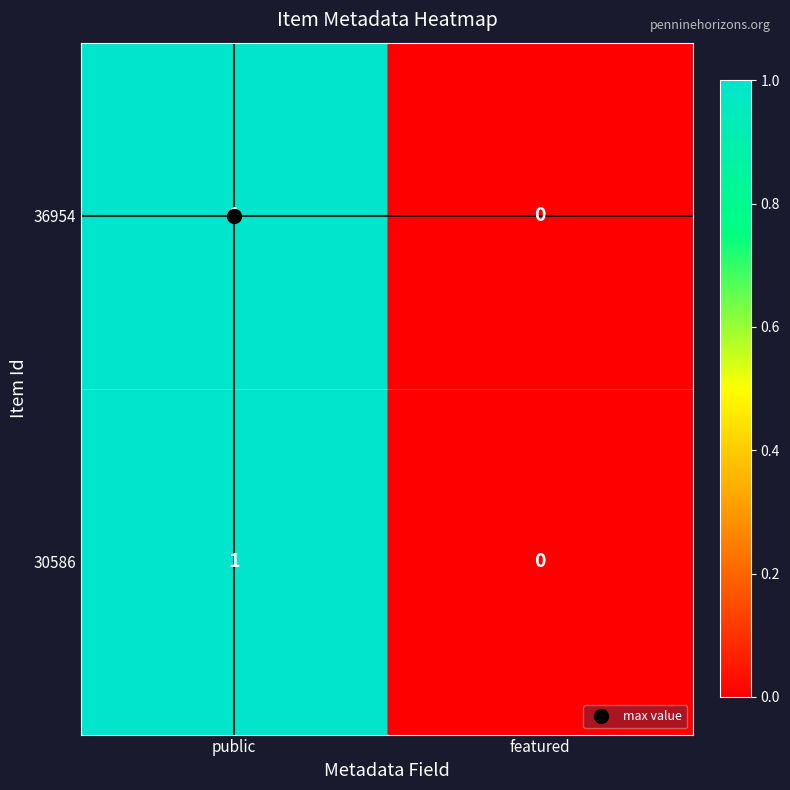

List the labels in order of 30586 value, largest first.

public, featured